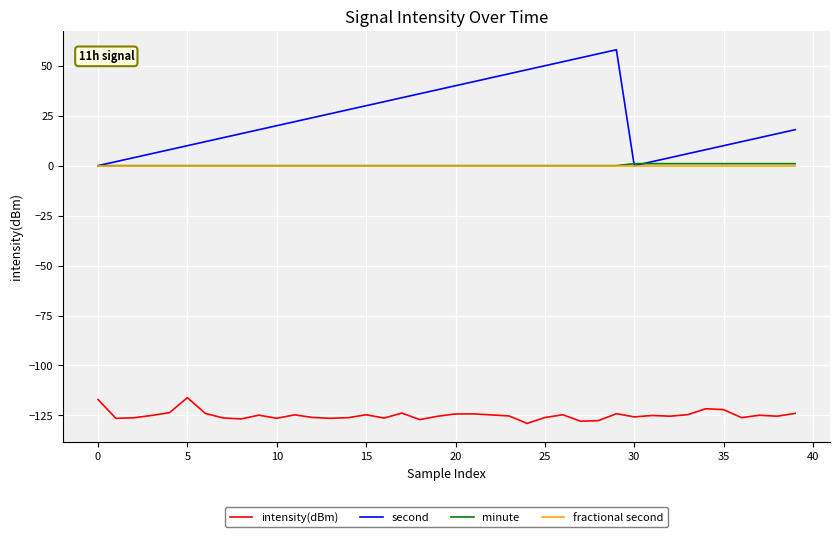

Which series has the widest spread of values?

second